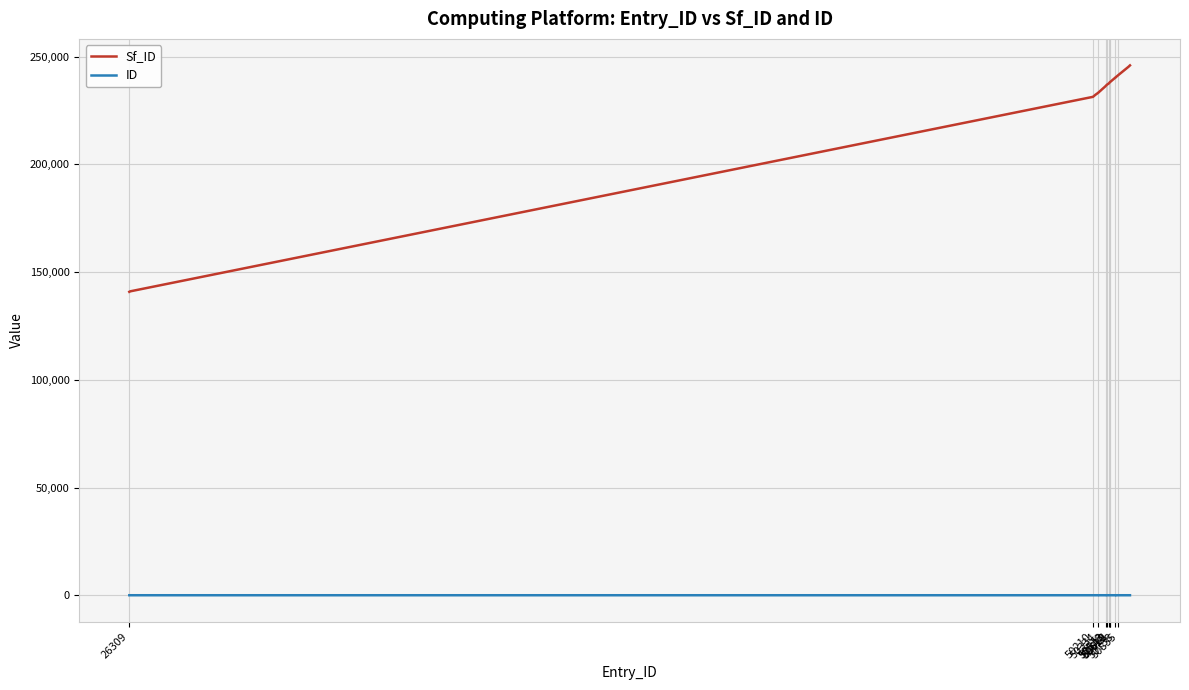

True or false: Sf_ID and ID intersect in this chart.

False